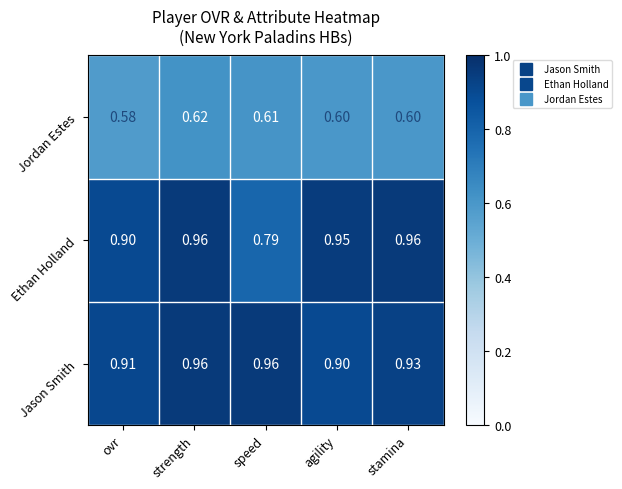

At which category does the chart reach its minimum across all series?

ovr